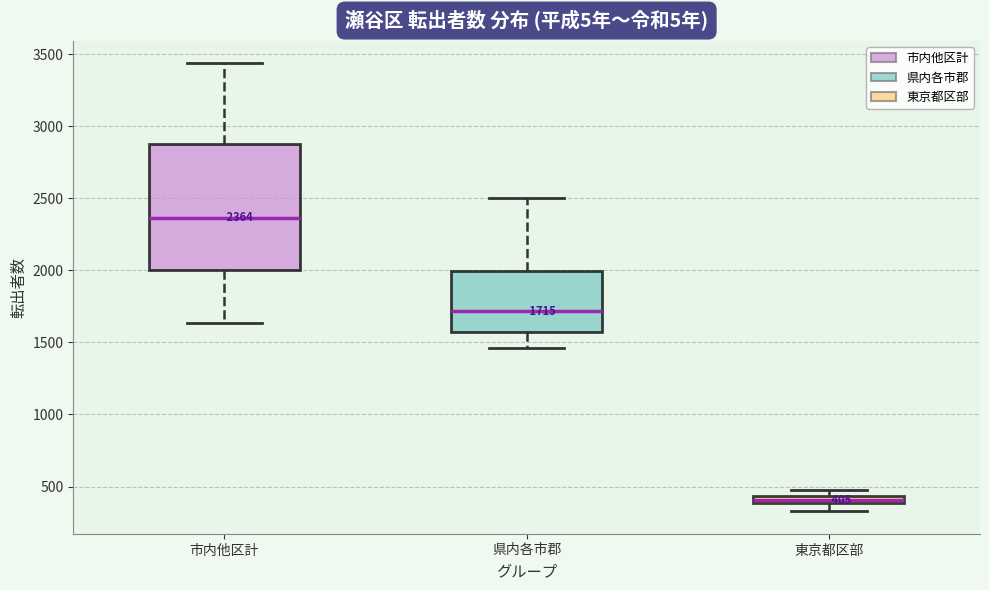

Which box has the highest median line?

市内他区計